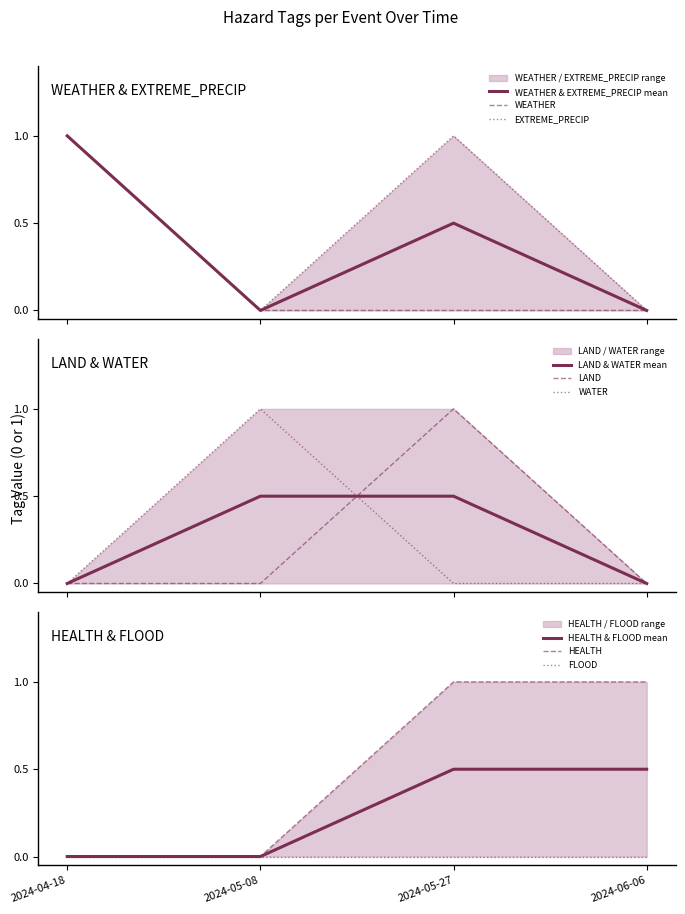

What is the maximum value for WEATHER & EXTREME_PRECIP mean?

1.0